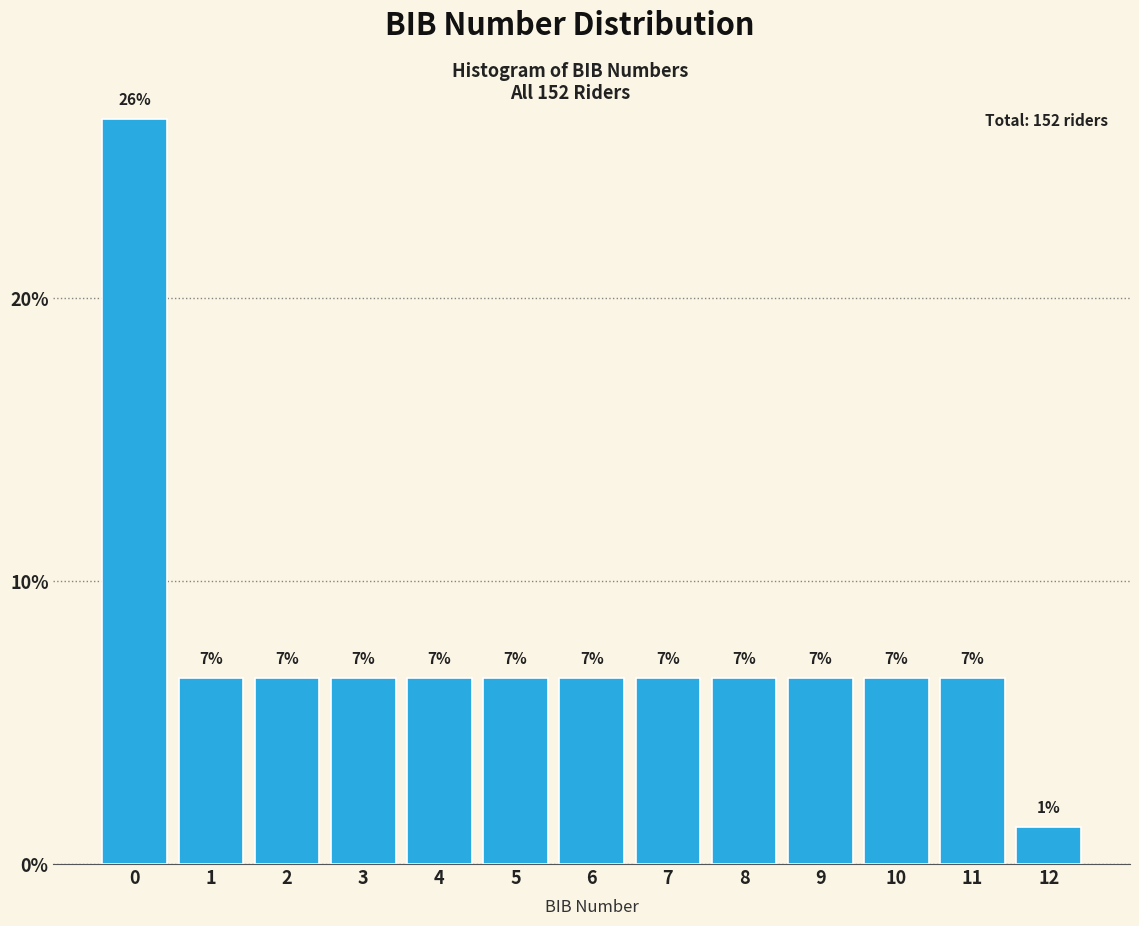

Does the chart contain any negative values?

No